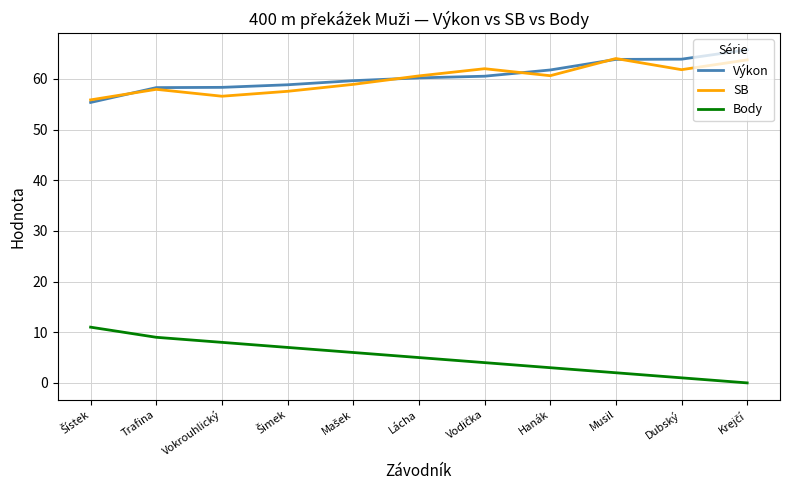

What is the sum of all SB values?

659.7